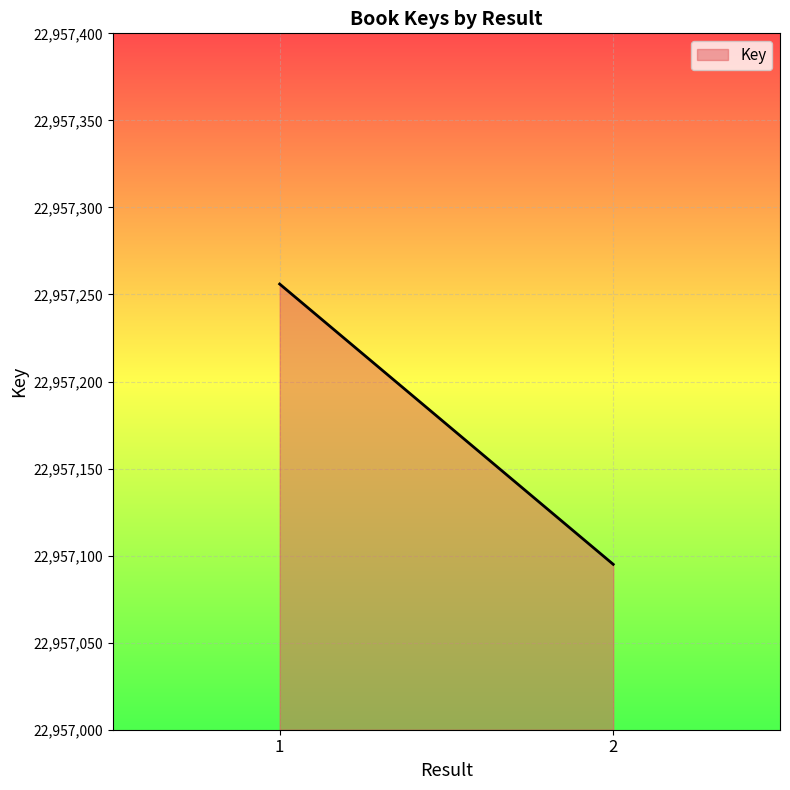

Count the values in the range 22957095 to 22957256.

2